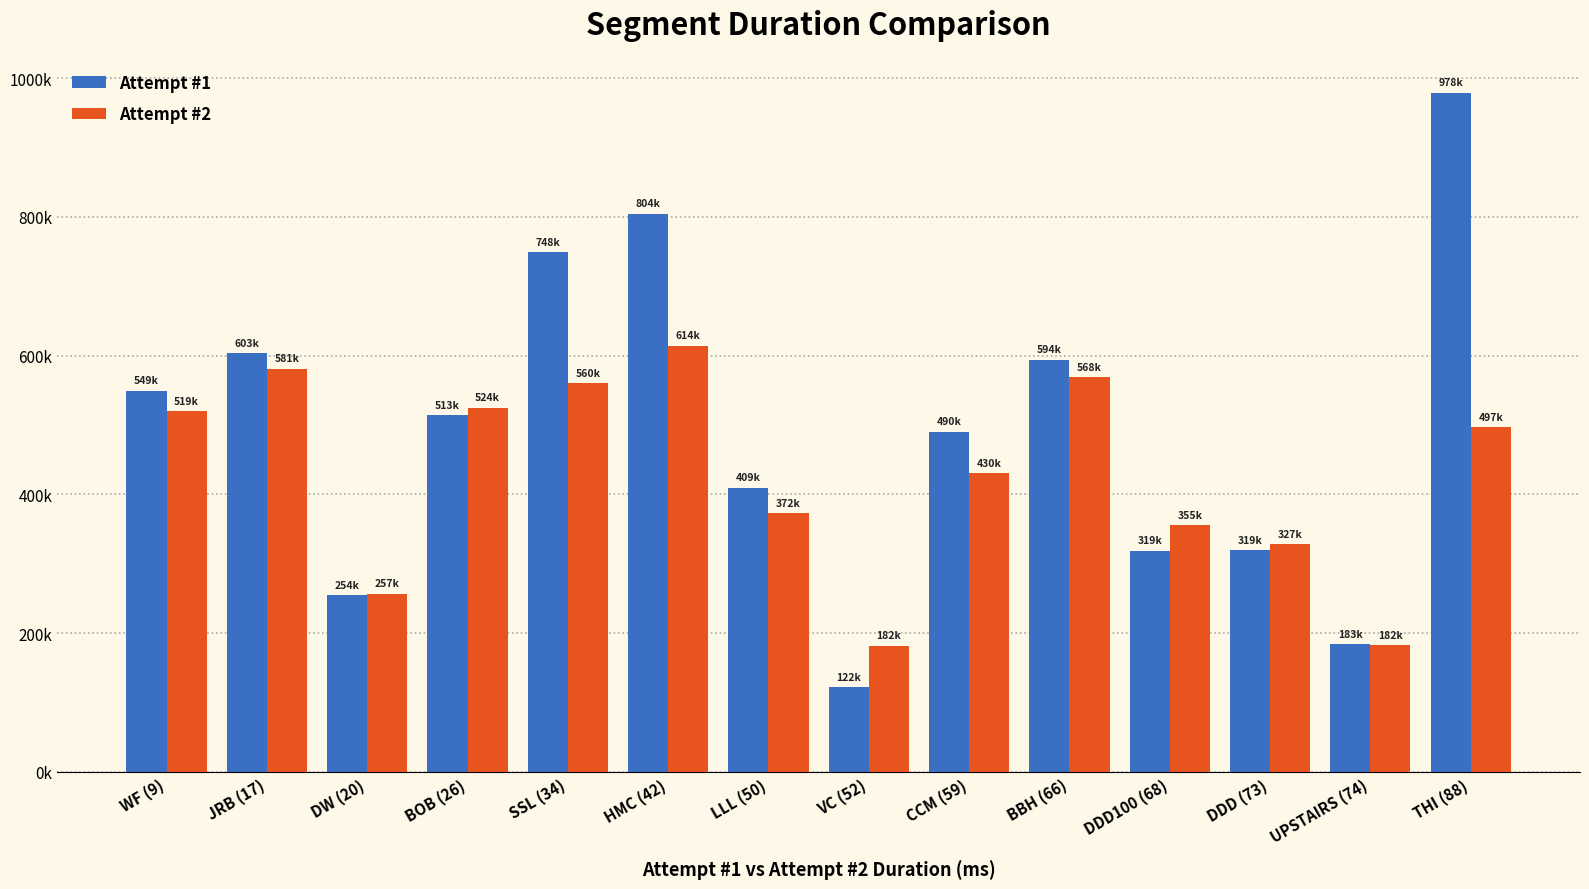

What are all the series names shown in the legend?

Attempt #1, Attempt #2